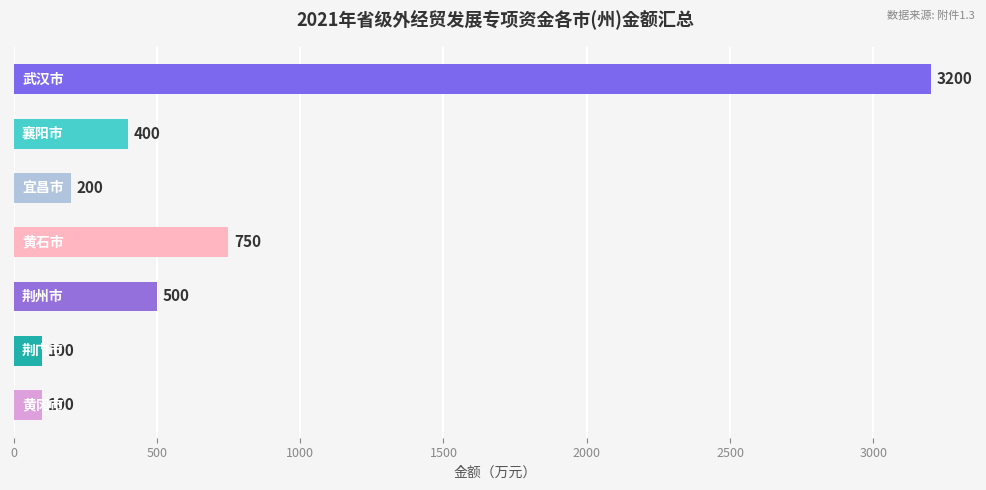

What is the greatest value displayed?

3200